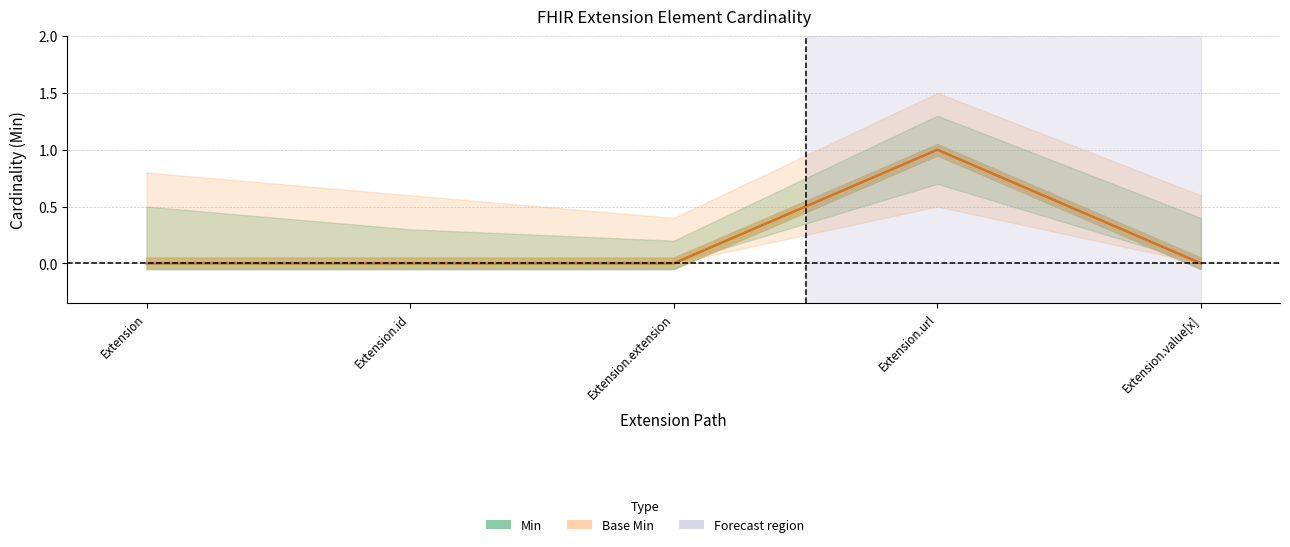

What is the sum of all Min values?

1